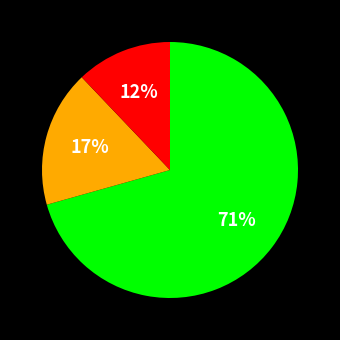

To the nearest percent, what is the average slice percentage?

33%